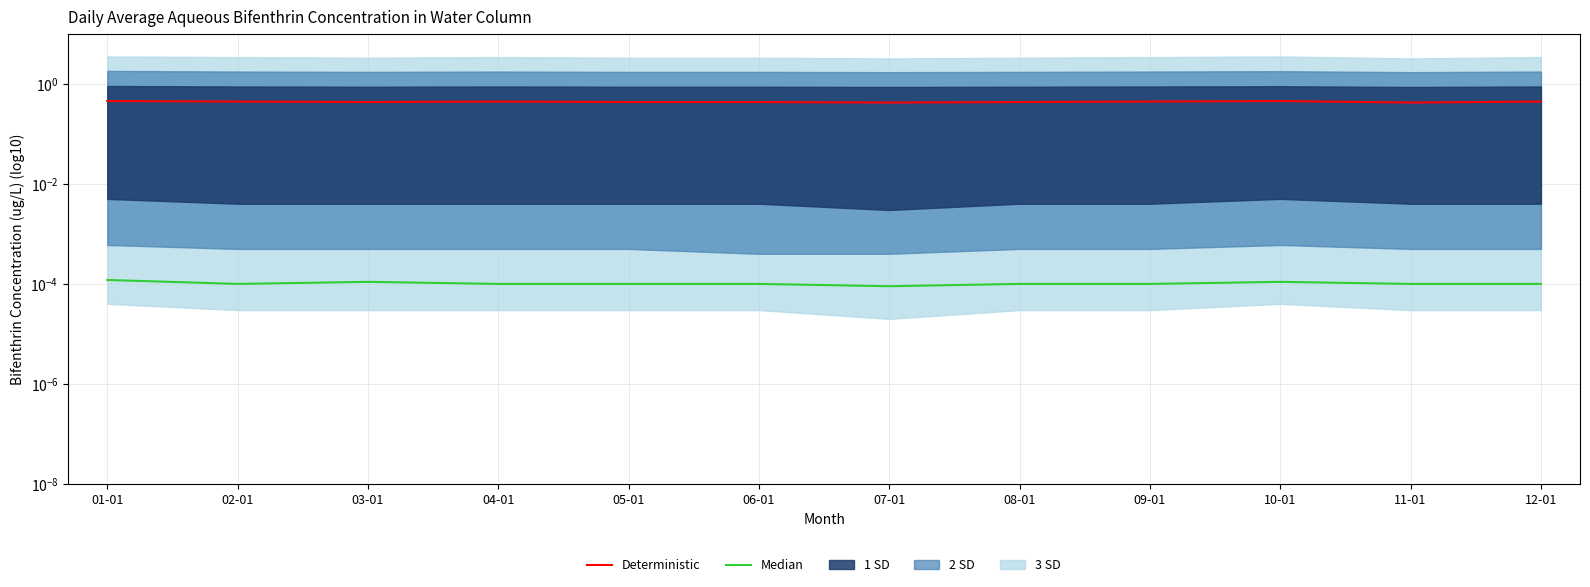

What is the greatest value displayed?

0.5